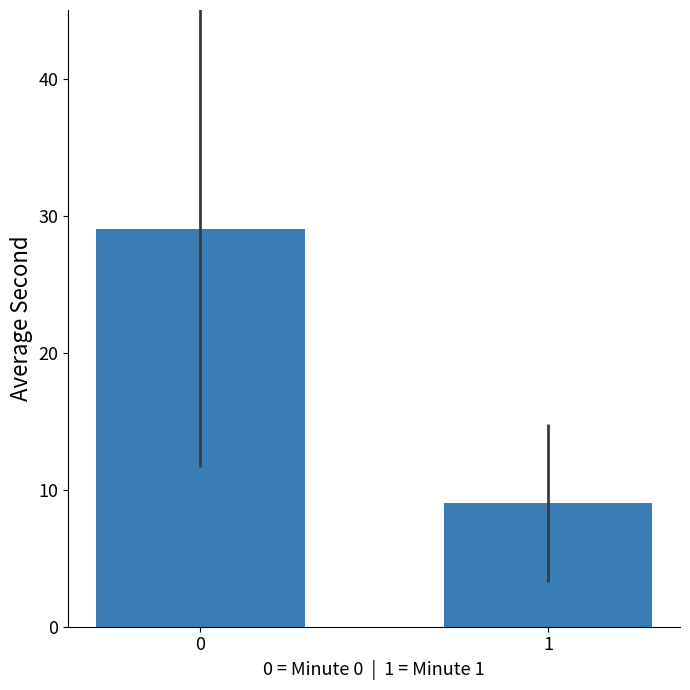

Reading left to right, transcribe all the data shown in this chart.

0=29	1=9